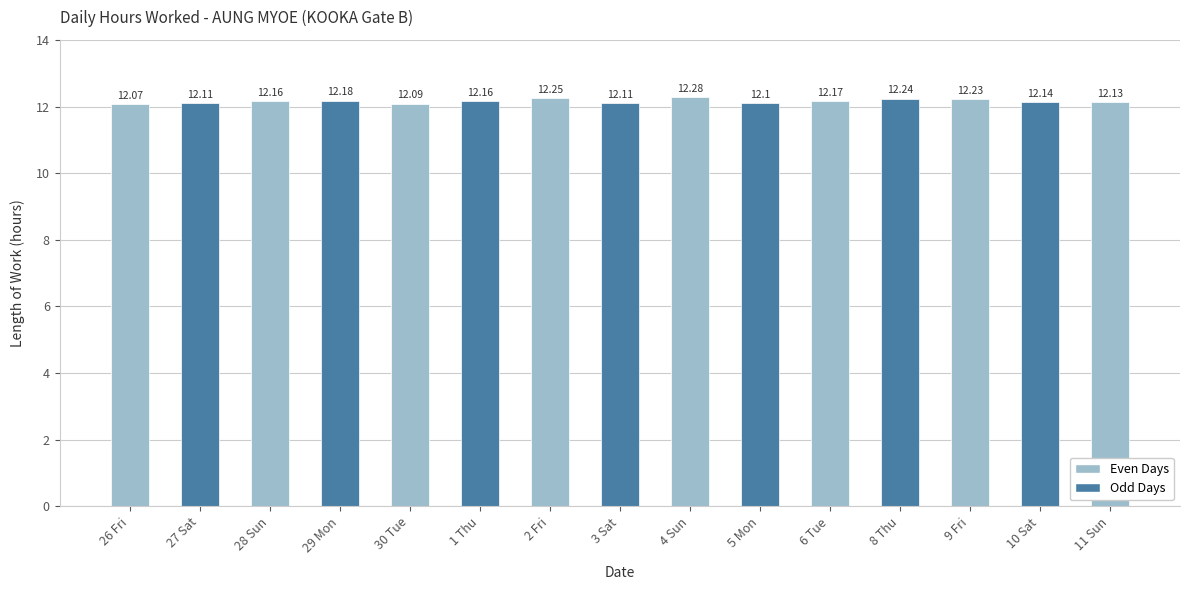

What is the approximate value at 3 Sat?

12.1